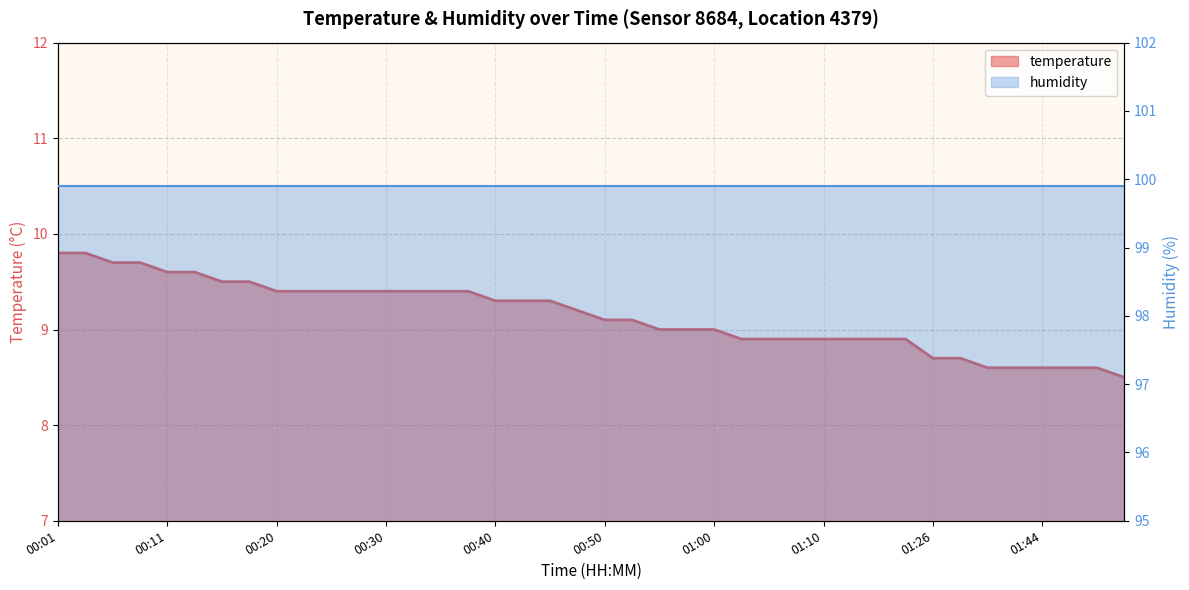

What is the label of the 15th point from the right?

01:02